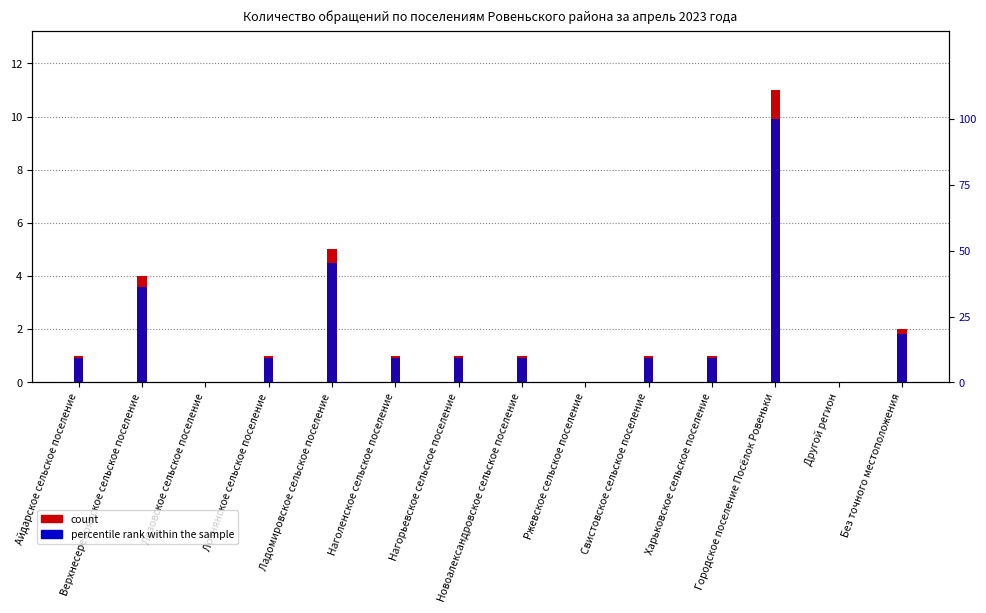

At which label is count closest to 5?

Ладомировское сельское поселение